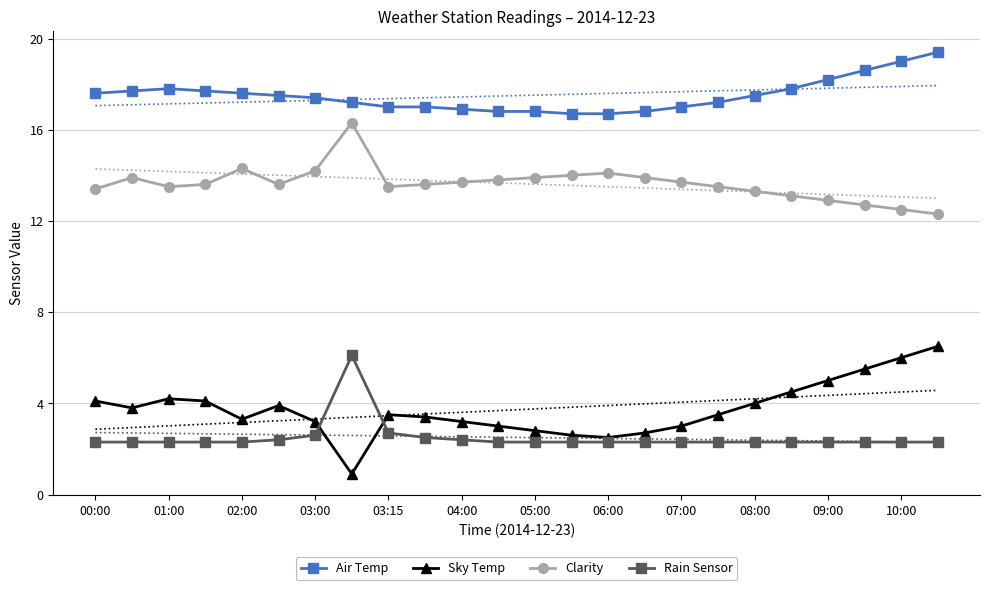

The Sky Temp series shows 1.6 at 05:00. True or false?

False